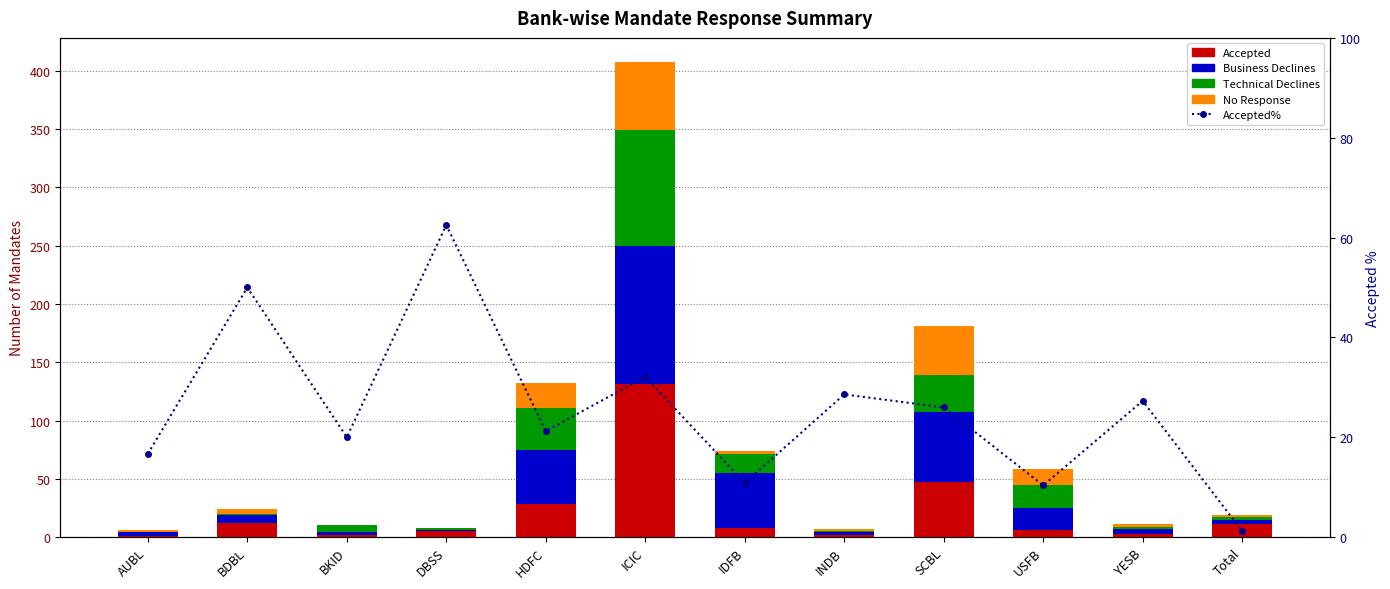

What is the difference between the No Response values at ICIC and INDB?

57.0